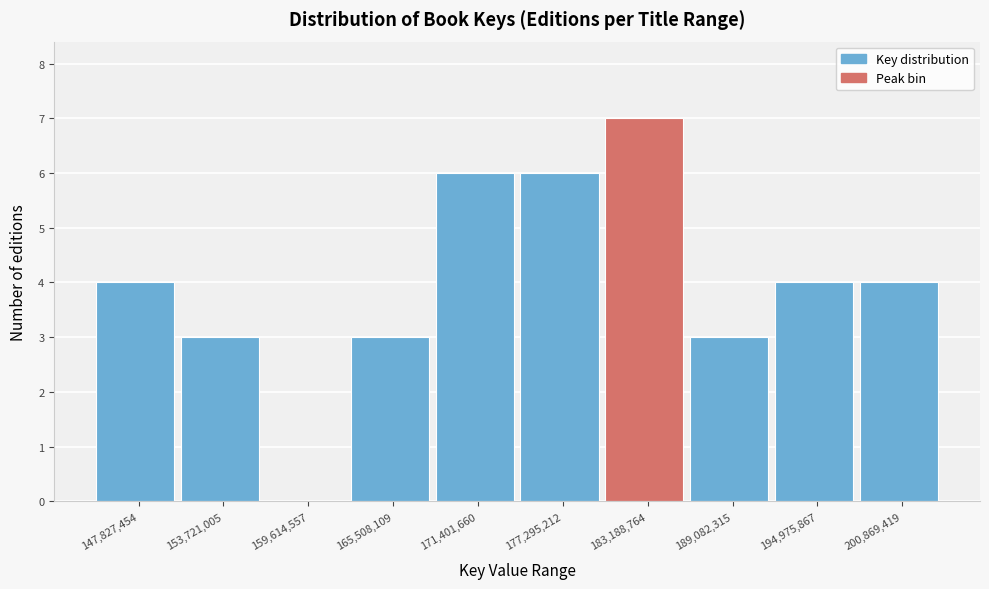

Reading left to right, what are all the values shown in this chart?

147,827,454=4	153,721,005=3	159,614,557=0	165,508,109=3	171,401,660=6	177,295,212=6	183,188,764=7	189,082,315=3	194,975,867=4	200,869,419=4